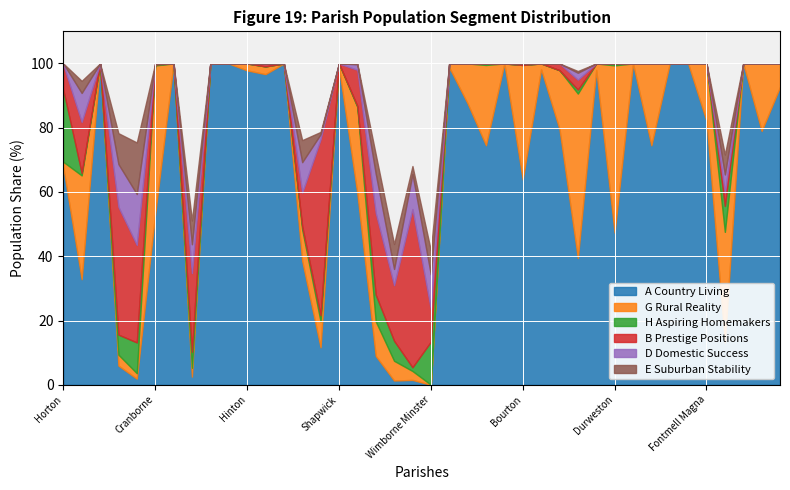

How many values in the E Suburban Stability series exceed 0?

13